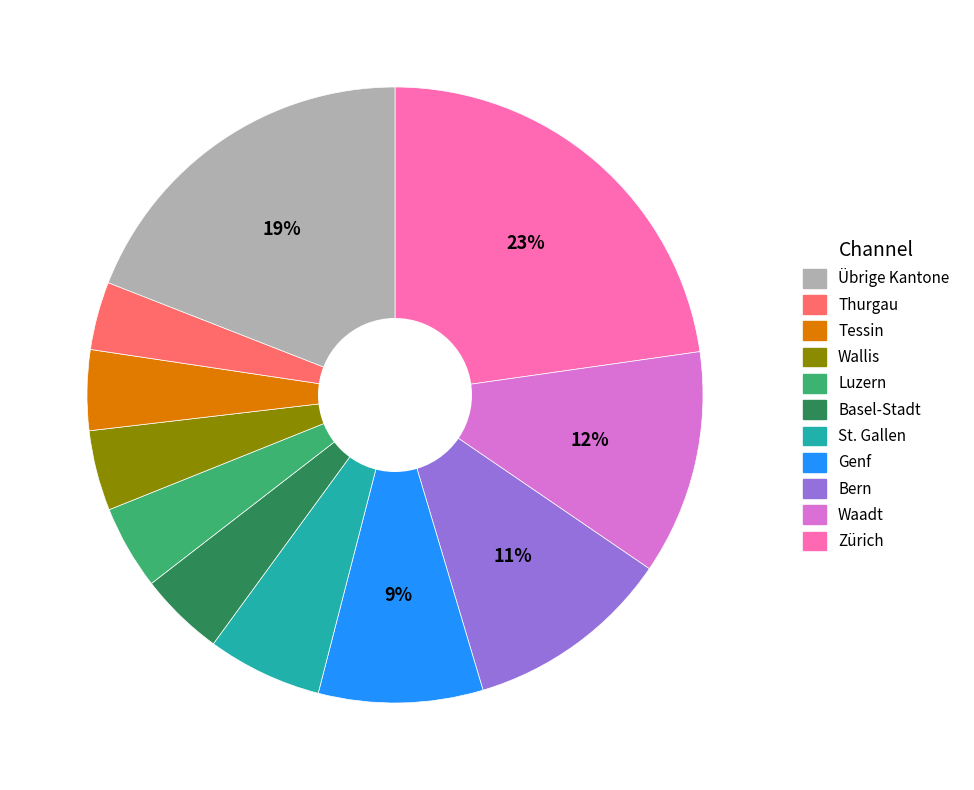

Is there a majority slice in this chart?

No